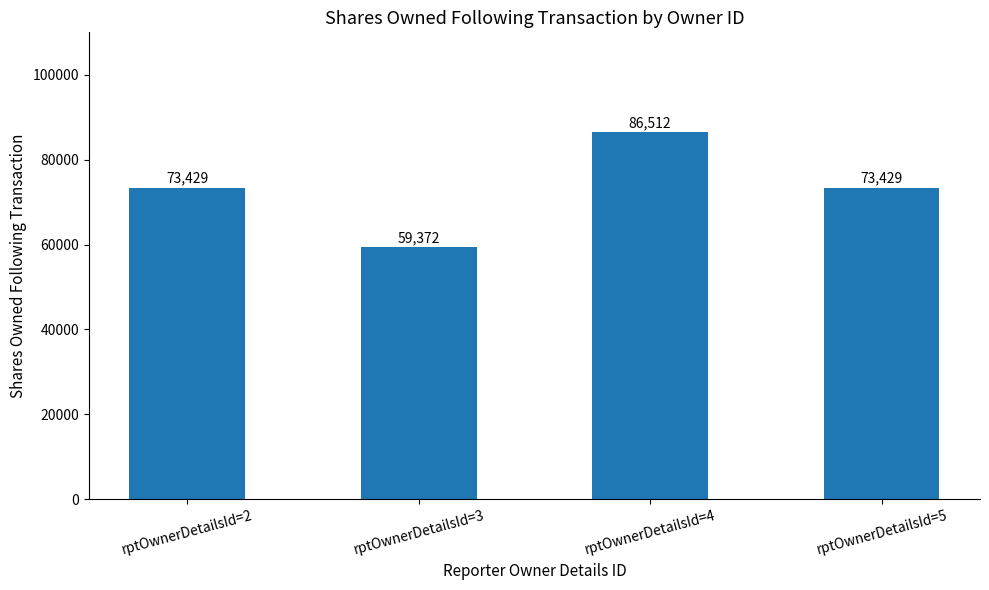

Count the values in the range 73429 to 86512.

3